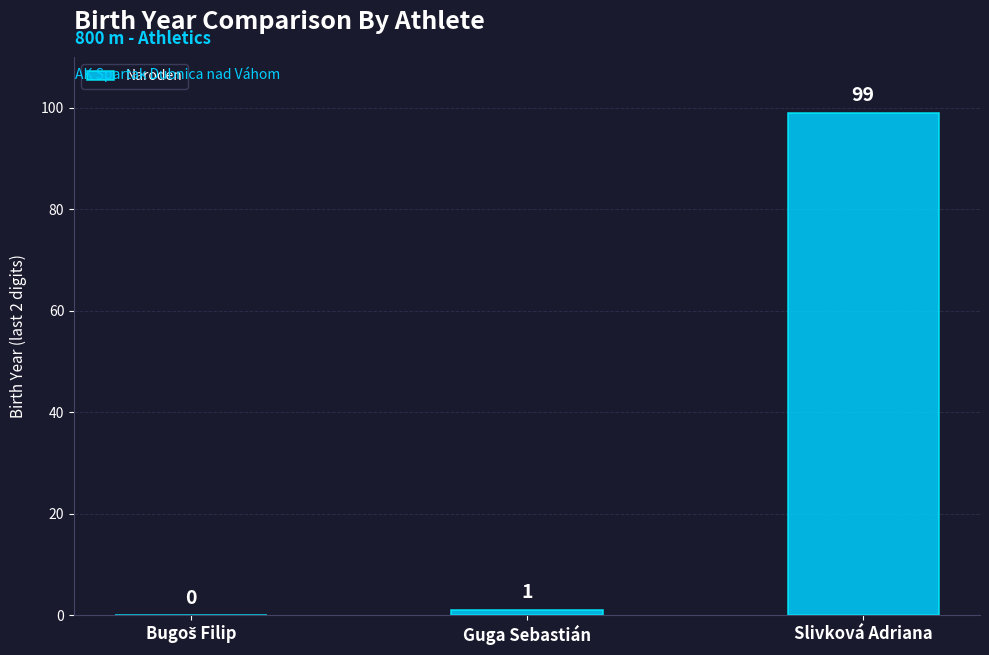

What is the average value?

33